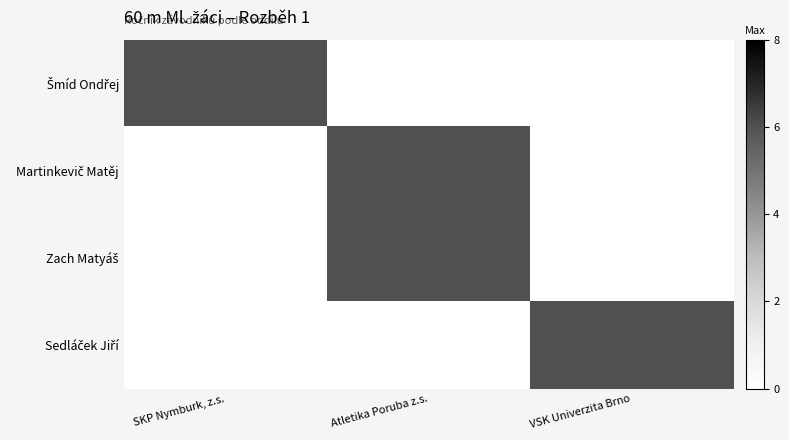

Rank the series by their maximum value, from lowest to highest.

Šmíd Ondřej, Martinkevič Matěj, Zach Matyáš, Sedláček Jiří